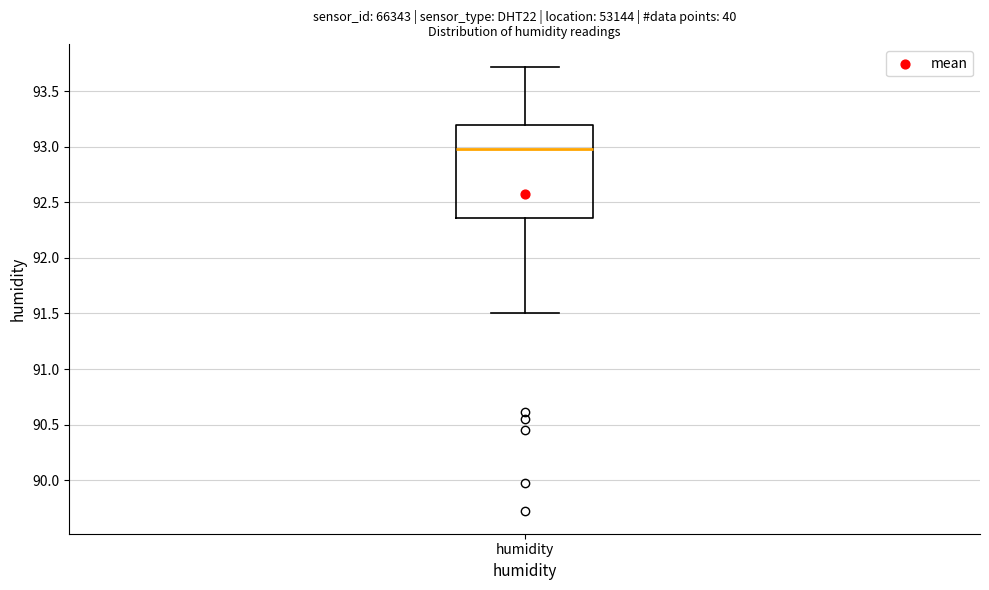

Read this box plot against the y-axis: the position of the median line, the range covered by the box, and the ends of both whiskers. The values are not printed on the chart, so give them approximately, as read against the axis.

median 93.00, box 92.35 to 93.20, whiskers 91.50 to 93.70